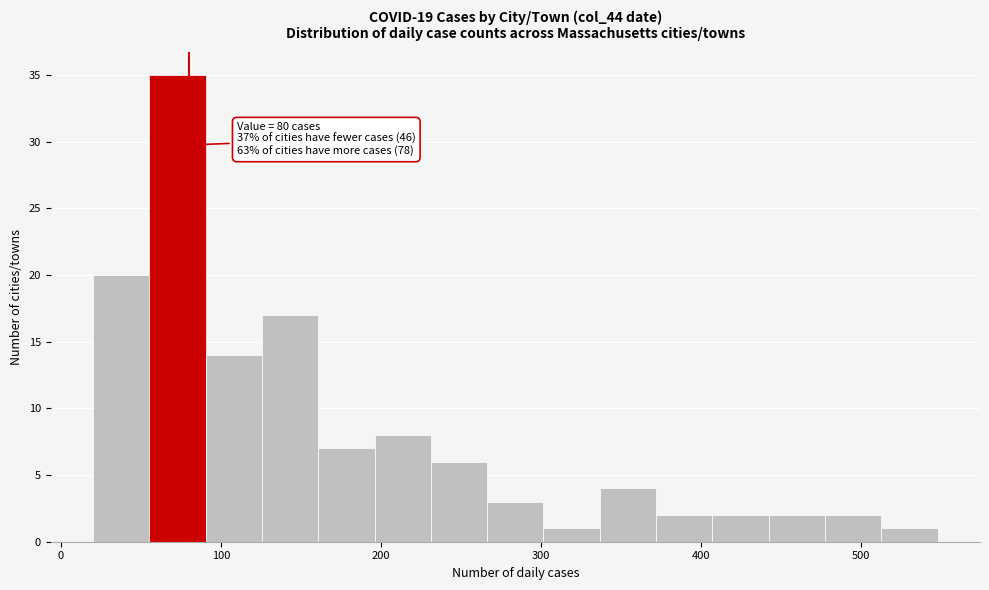

Read against the x-axis, roughly where is the centre of the tallest bar?

70